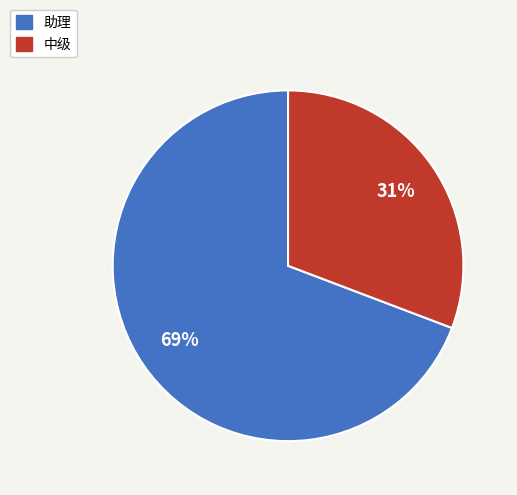

Does 助理 account for over 50% of the chart?

Yes